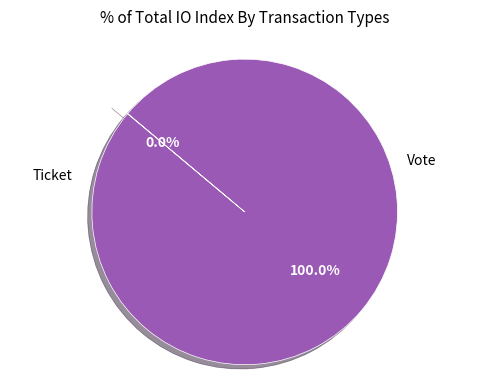

What is the largest slice in the pie chart?

Vote